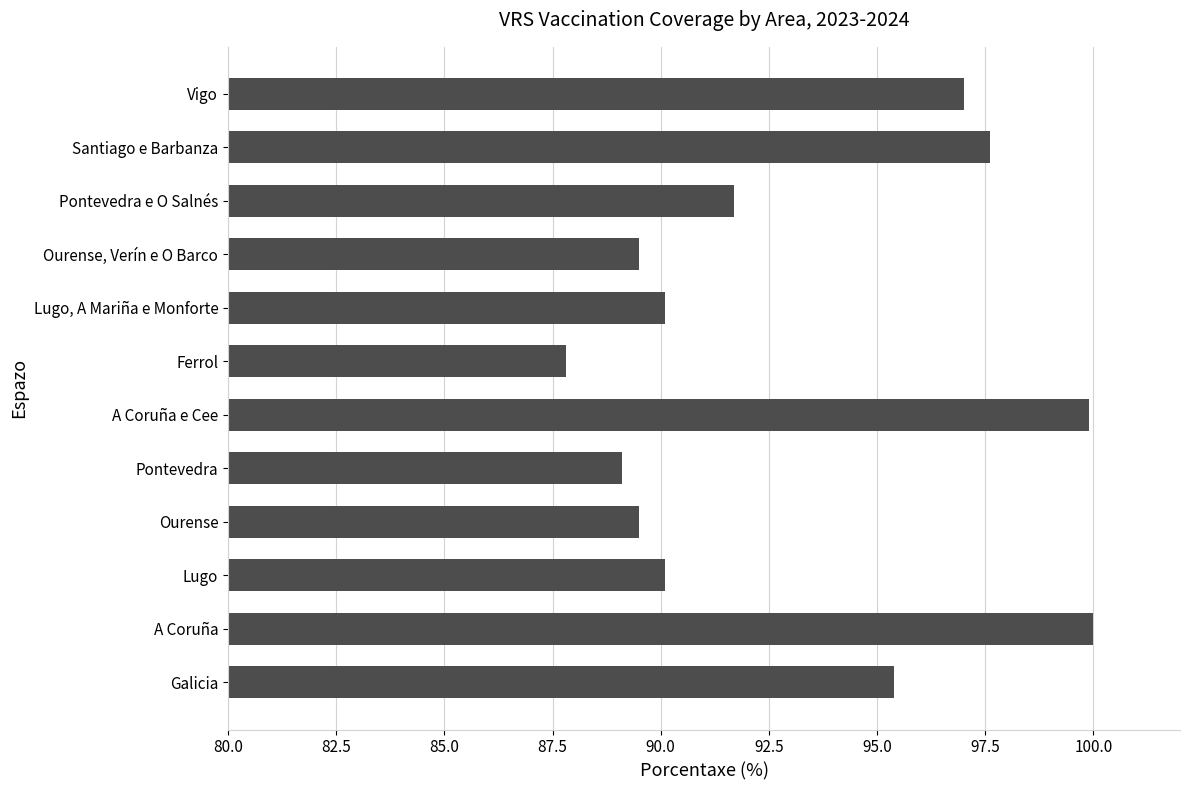

What is the sum of all values?

1117.7